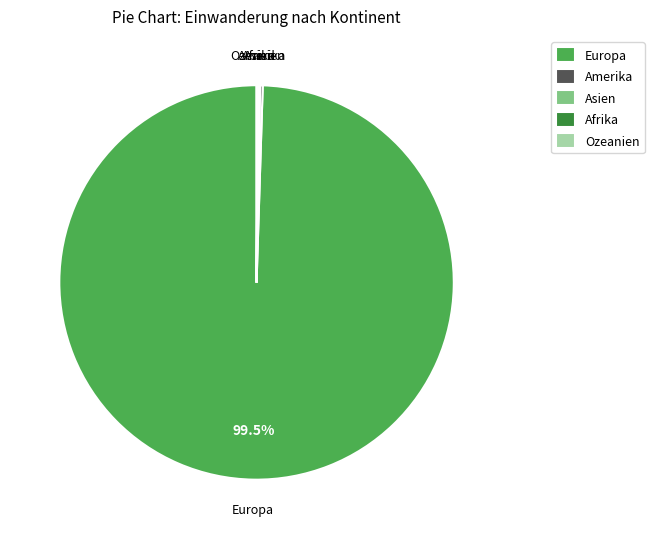

Is there a majority slice in this chart?

Yes